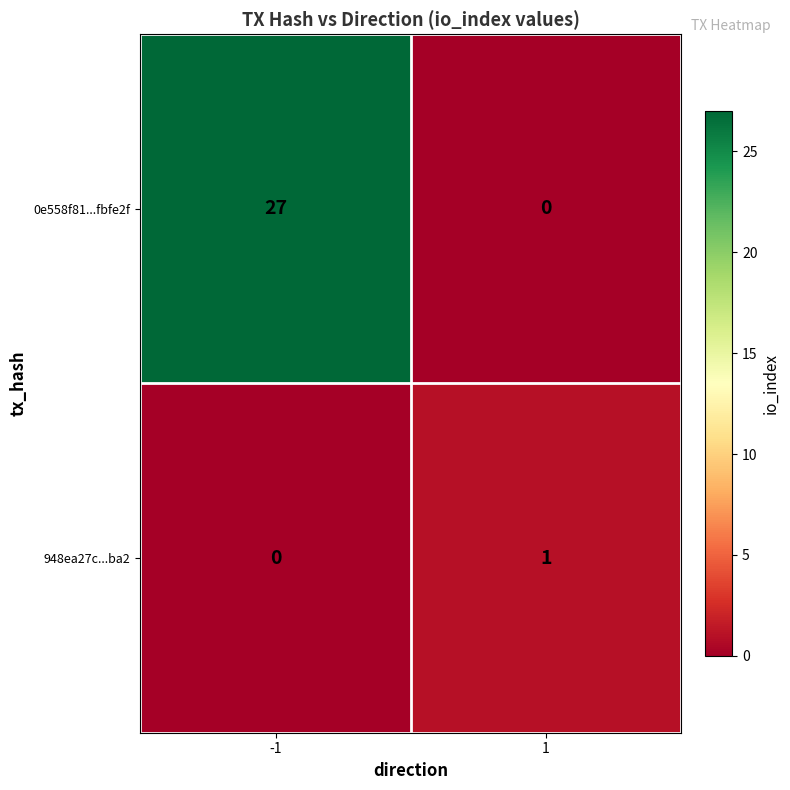

At how many categories does at least one series exceed 11?

1